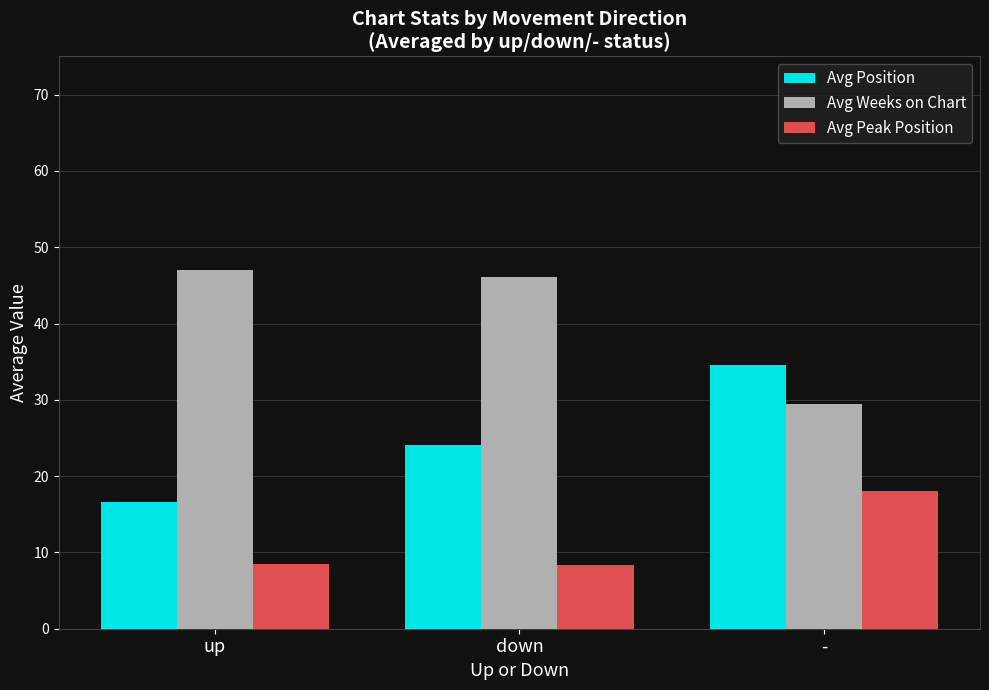

Rank the series by their maximum value, from lowest to highest.

Avg Peak Position, Avg Position, Avg Weeks on Chart